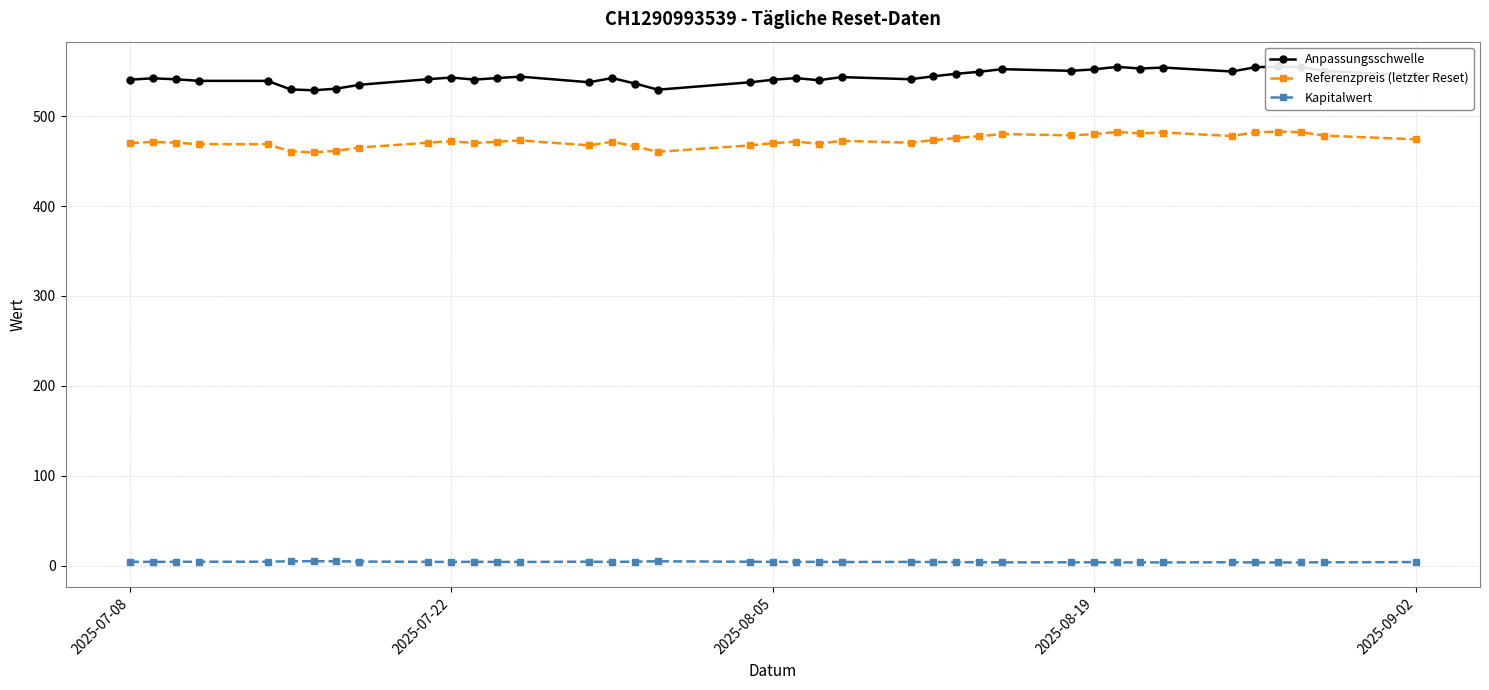

At how many categories does at least one series exceed 521?

39